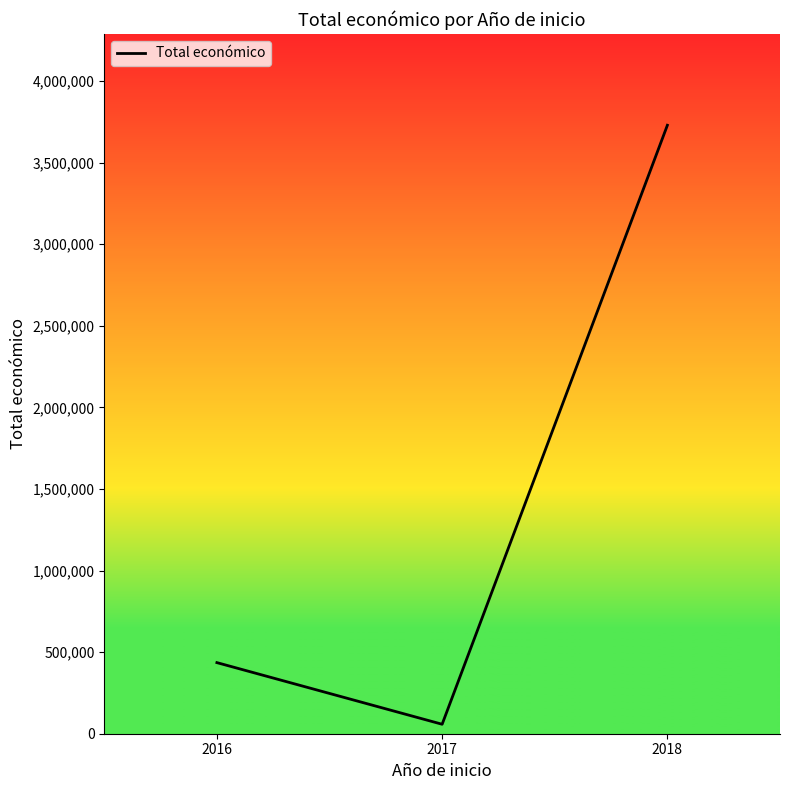

Between 2016 and 2017, which is larger?

2016